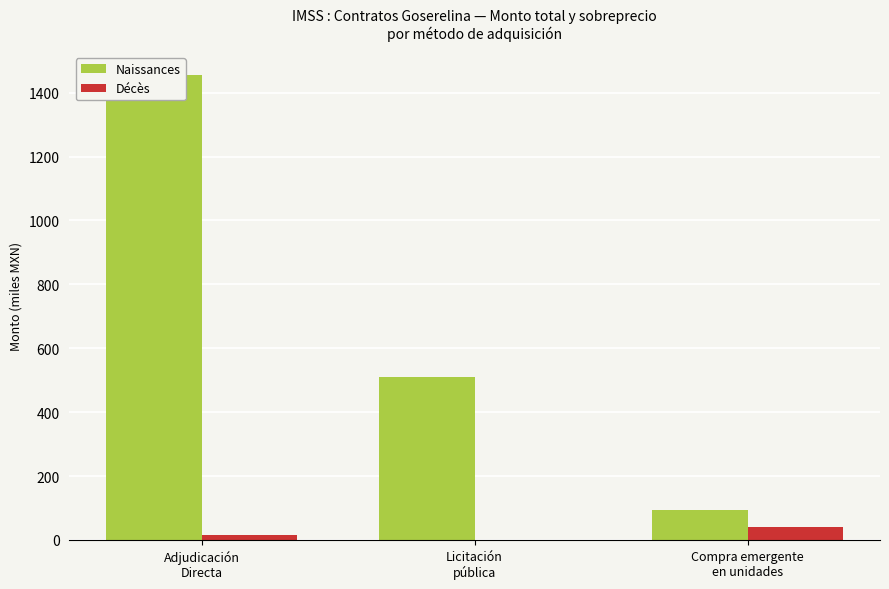

What are all the series names shown in the legend?

Naissances, Décès